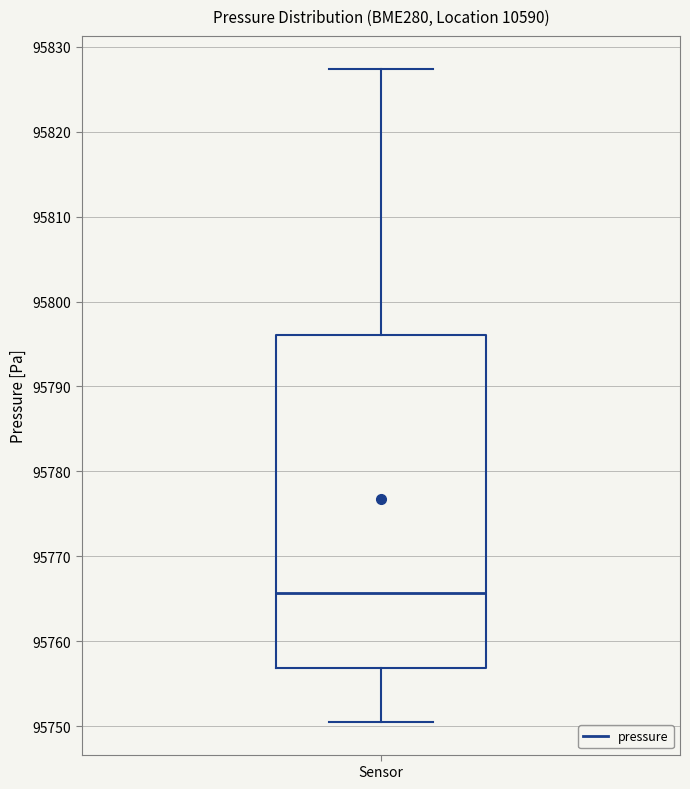

Where is the upper edge of the box for Sensor on the y-axis? The values are not printed on the chart, so give them approximately, as read against the axis.

95796